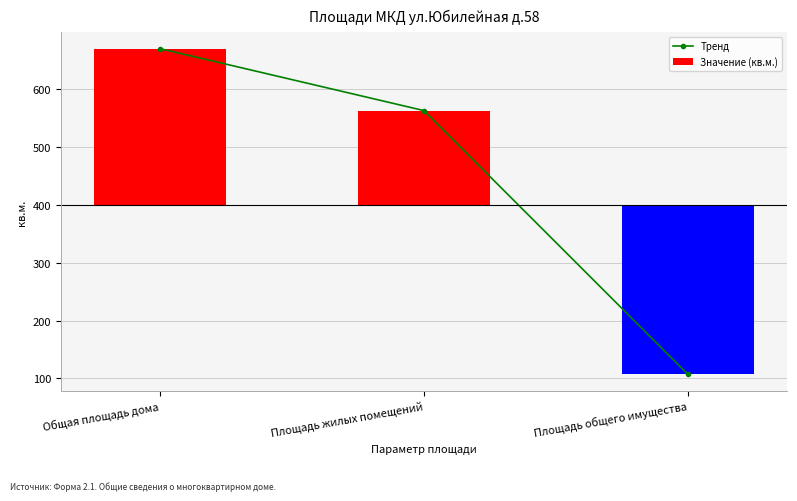

What is the difference between the Тренд values at Общая площадь дома and Площадь жилых помещений?

107.0